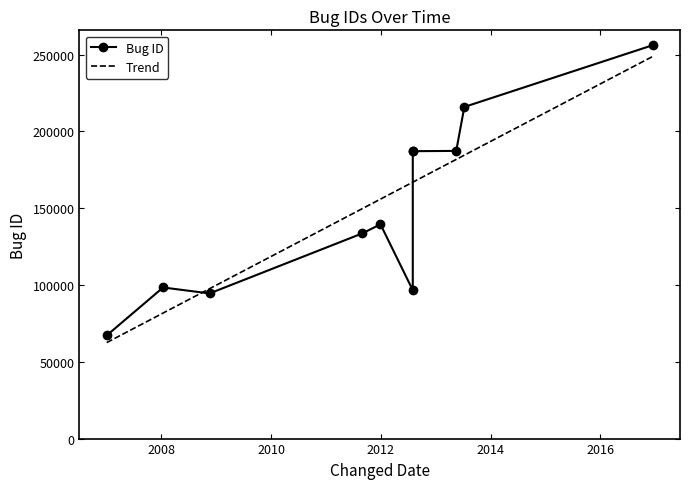

At which label does the data first exceed 139484?

2012-08-01